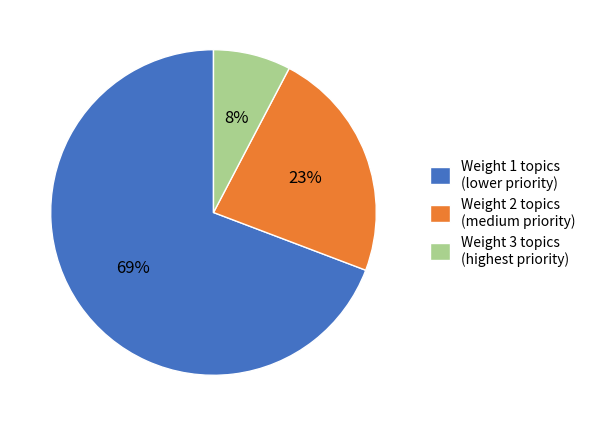

Does any single category account for the majority?

Yes